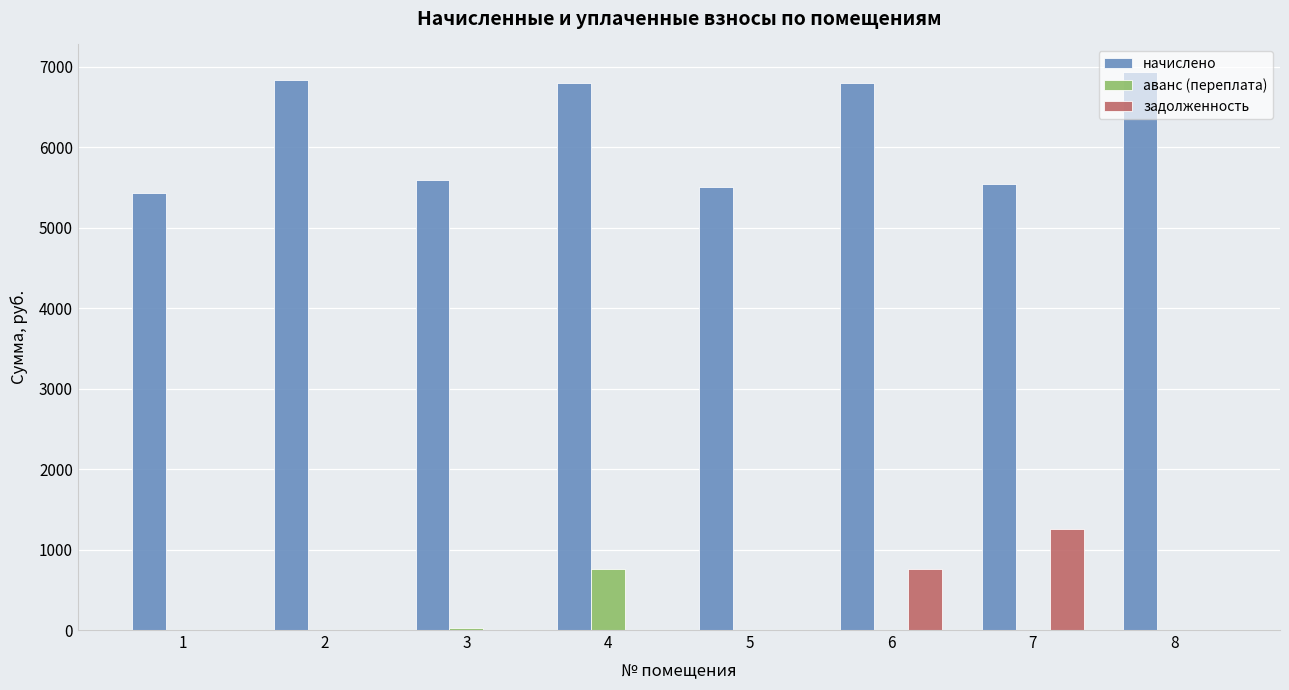

Which series changed the most between 6 and 7?

начислено